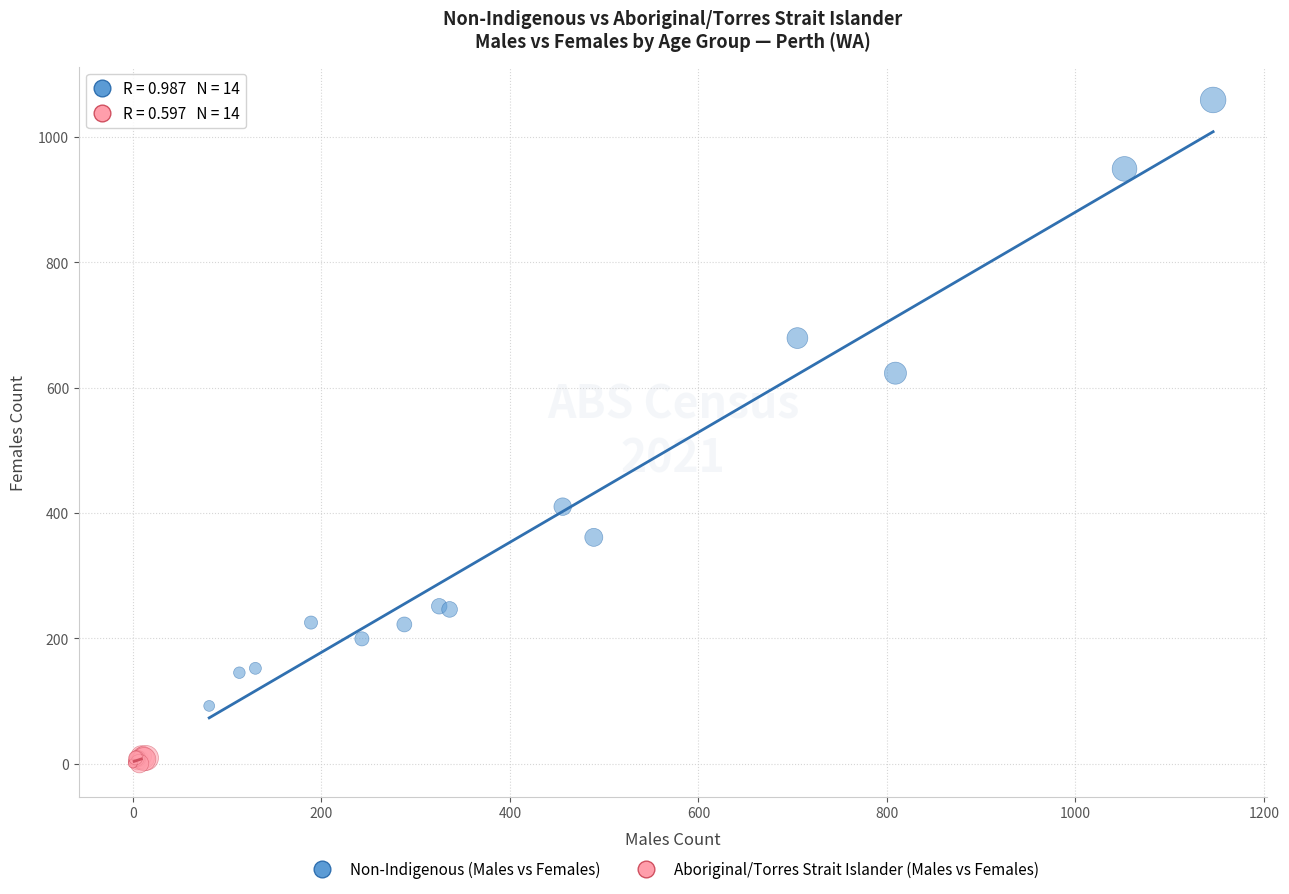

Which series has the widest spread of Y values?

Non-Indigenous (Males vs Females)